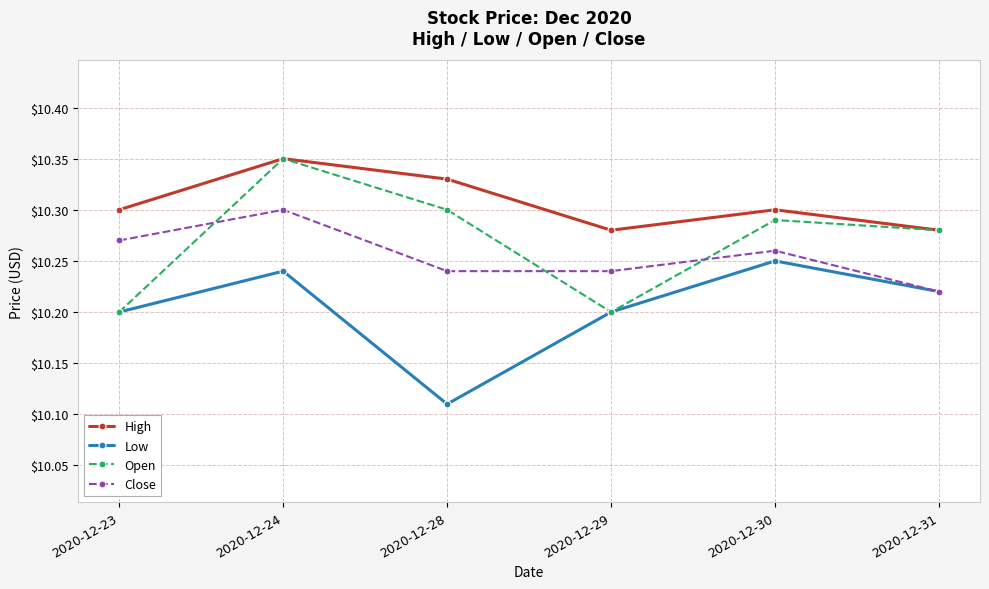

True or false: High and Low intersect in this chart.

False